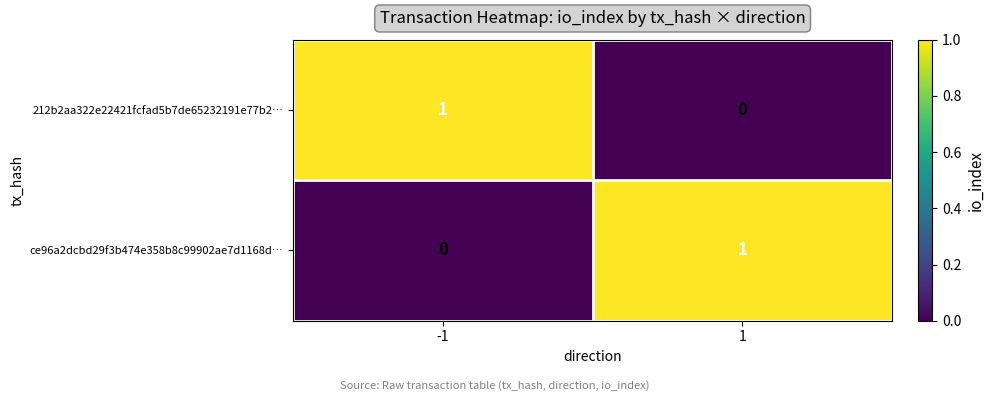

Is the value of ce96a2dcbd29f3b474e358b8c99902ae7d1168d… at 1 greater than the value of 212b2aa322e22421fcfad5b7de65232191e77b2… at 1?

Yes